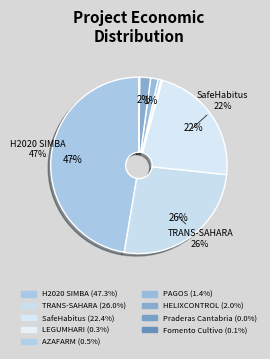

What is the largest slice in the pie chart?

Proyecto H2020 SIMBA